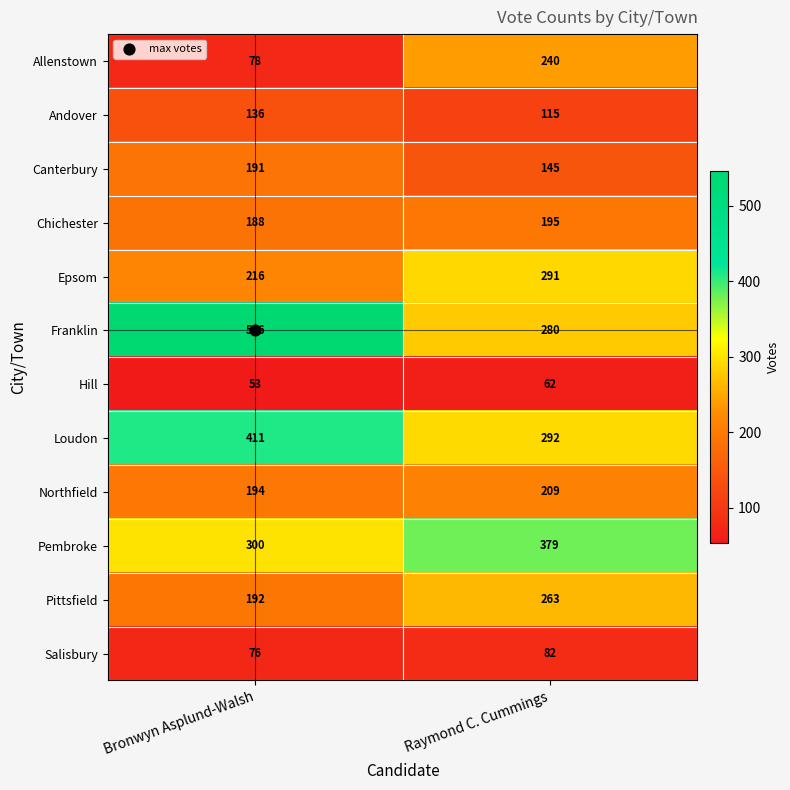

True or false: Loudon has a value of 411 at Bronwyn Asplund-Walsh.

True